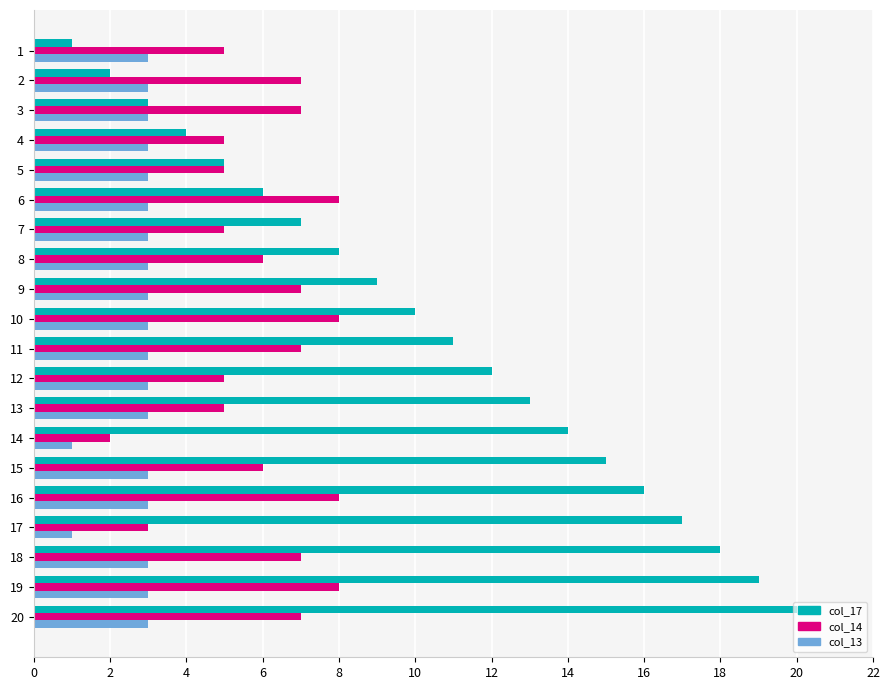

Which series has the largest total across all categories?

col_17